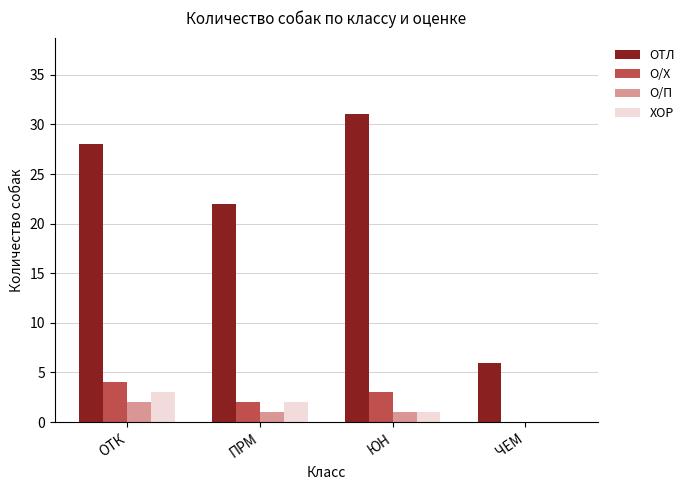

Which series changed the most between ПРМ and ЮН?

ОТЛ